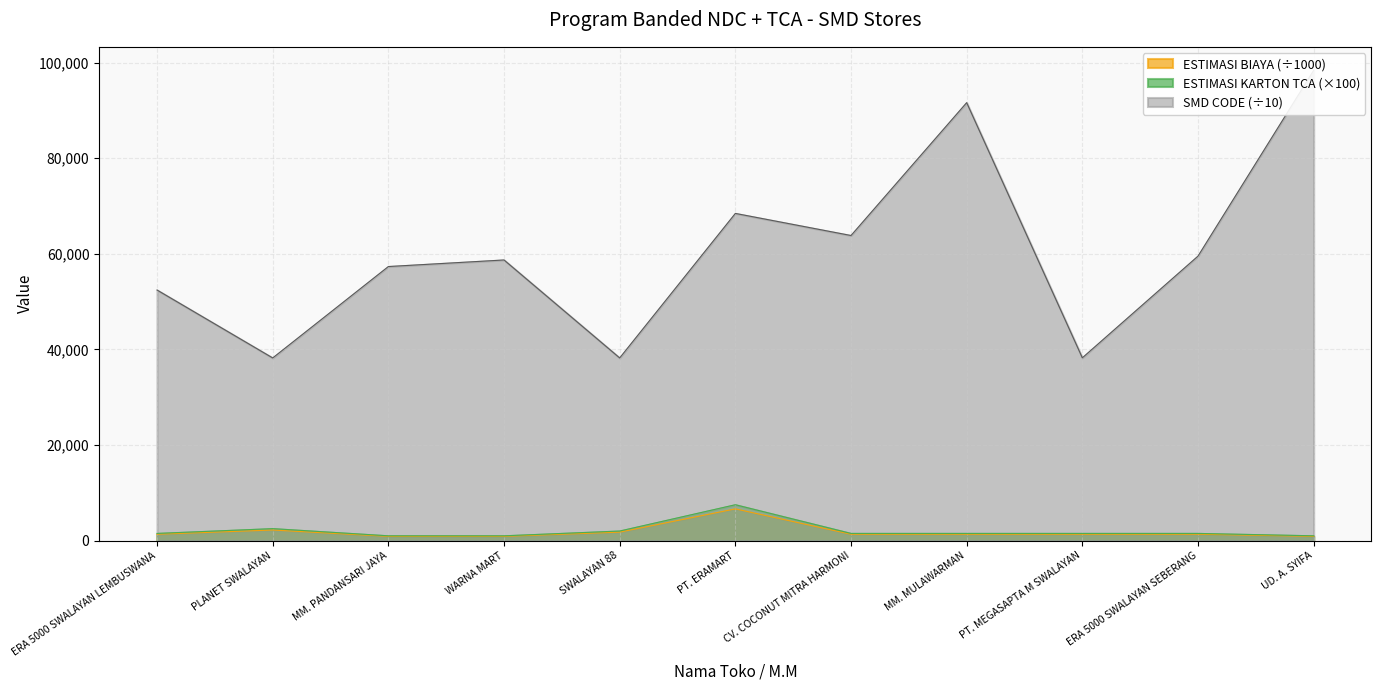

Which label corresponds to the smallest value in the chart?

MM. PANDANSARI JAYA